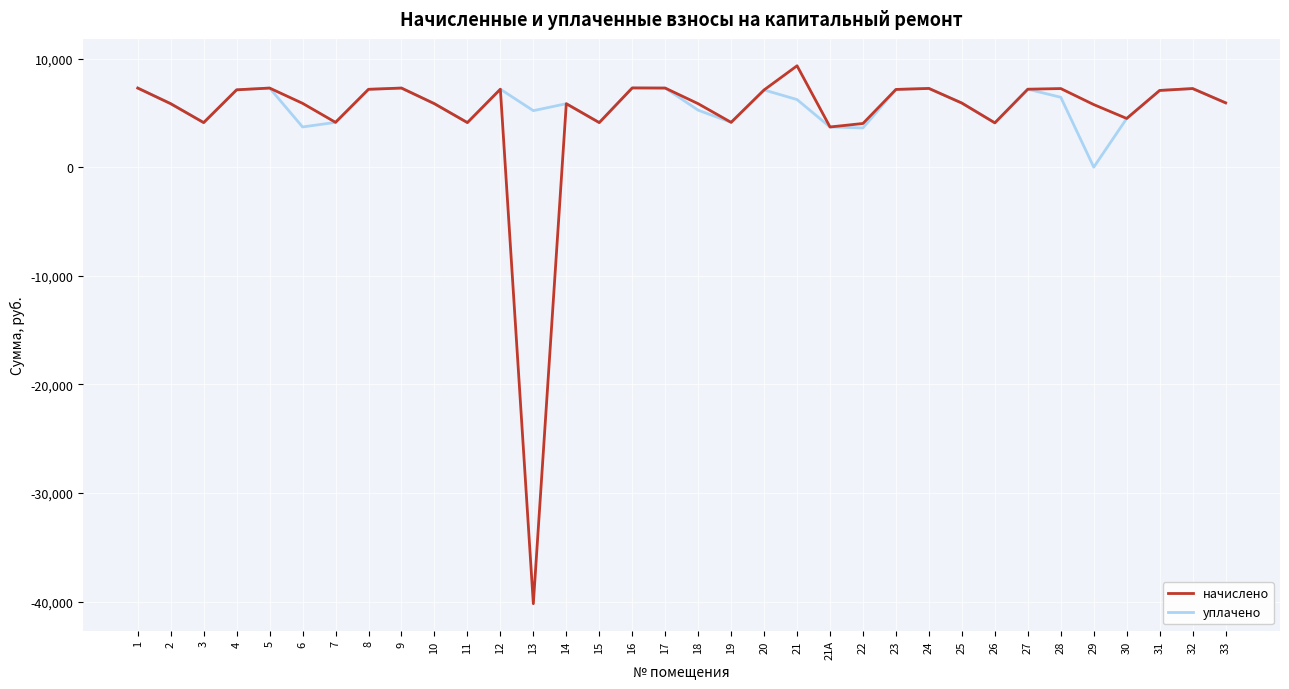

What is the minimum value for начислено?

-40182.6